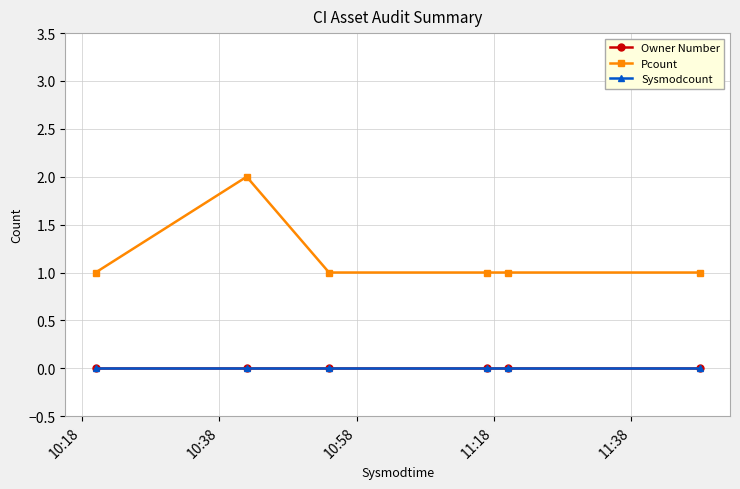

Does the chart have visible grid lines?

Yes